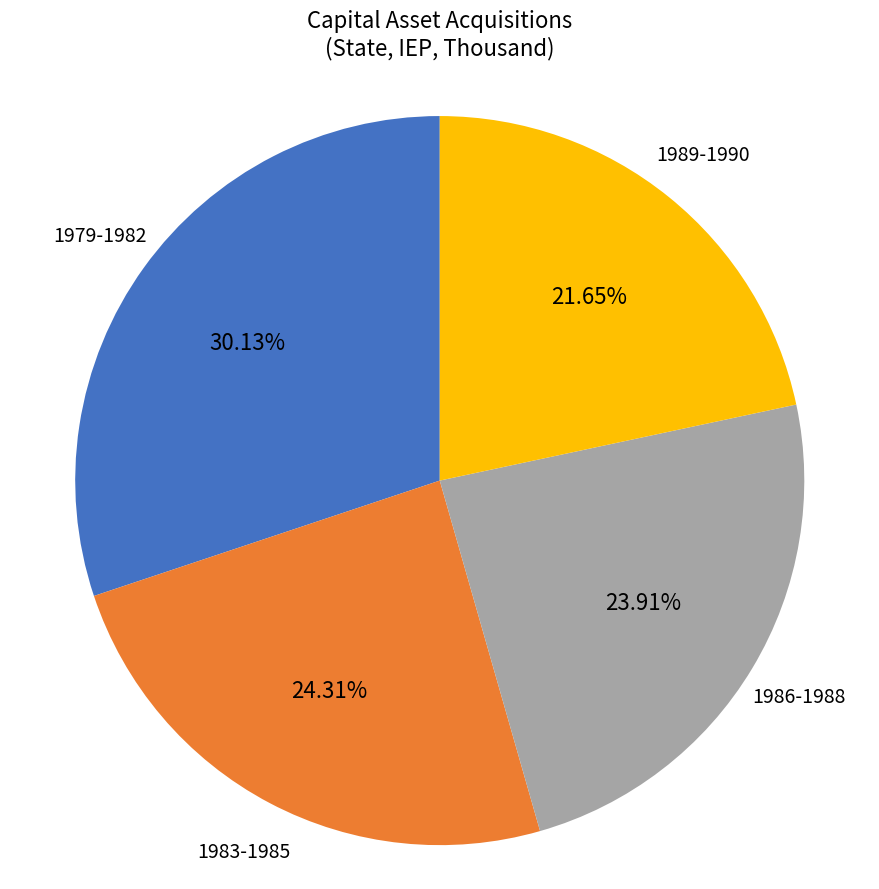

Is there a majority slice in this chart?

No